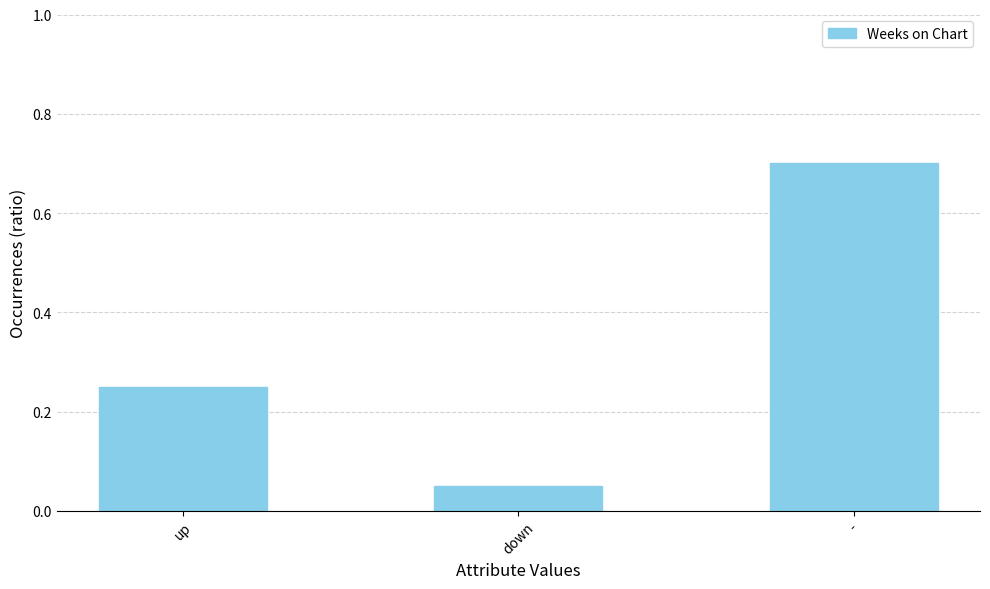

Are the bars horizontal?

No